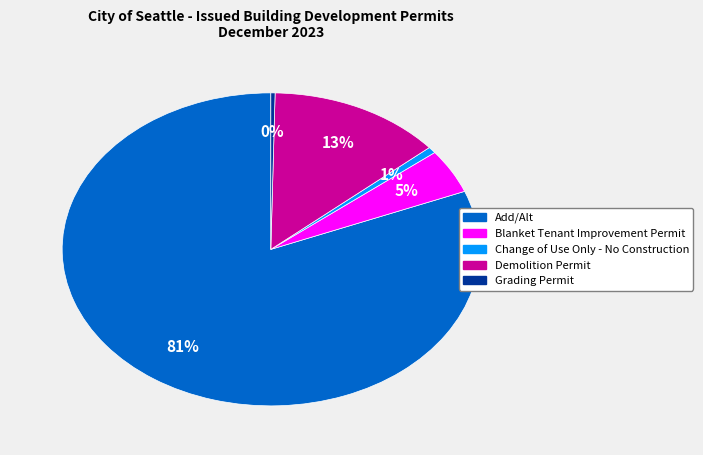

Between Add/Alt and Grading Permit, which is larger?

Add/Alt